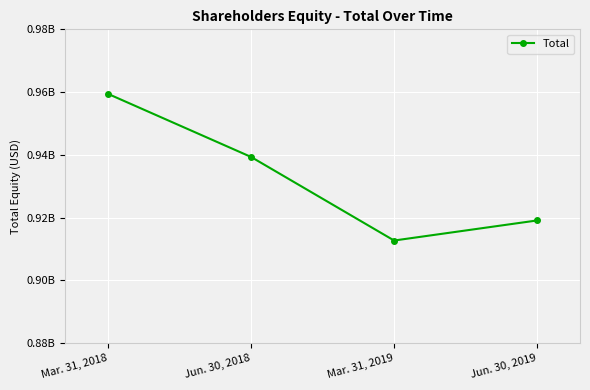

What is the label of the 1st point from the left?

Mar. 31, 2018